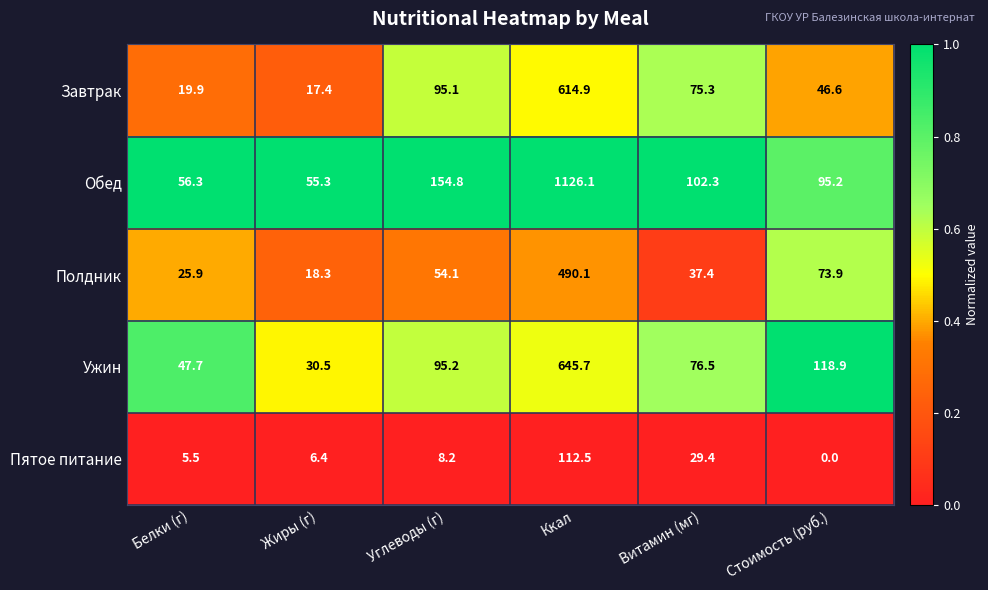

Which series has the largest total across all categories?

Обед